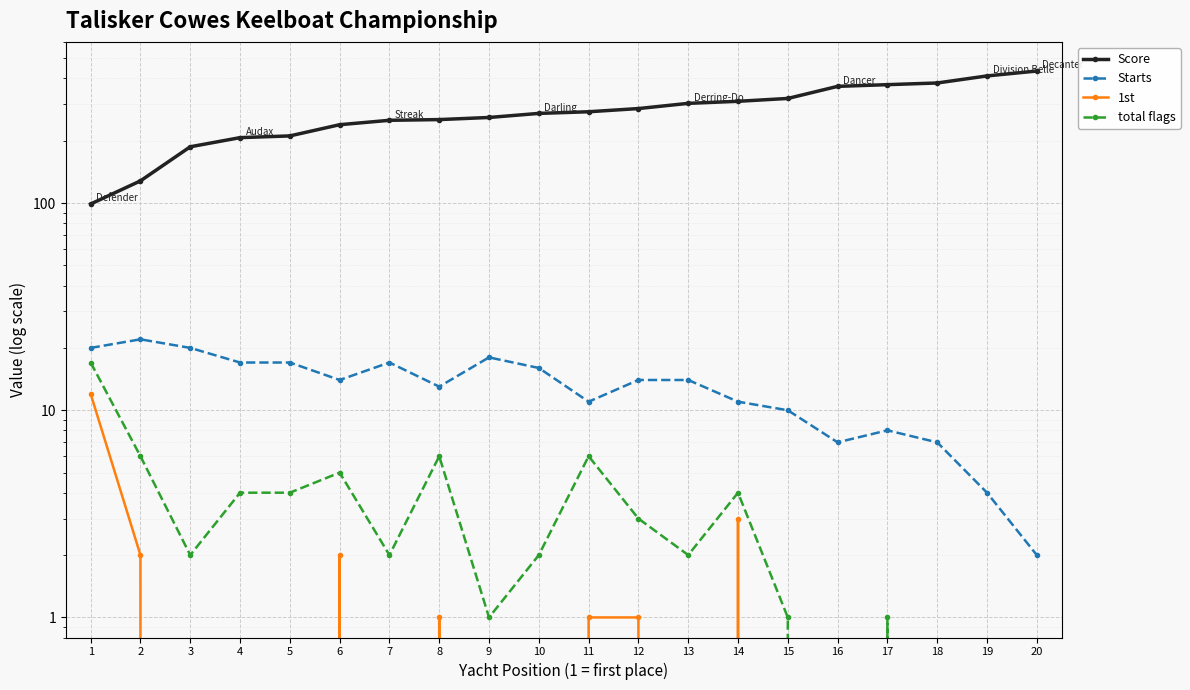

Reading left to right, what are all the values shown in this chart?

Score: 1=99	2=128	3=187	4=207	5=211	6=239	7=251	8=253	9=259	10=271	11=276	12=286	13=303	14=310	15=320	16=366	17=373	18=380	19=411	20=434
Starts: 1=20	2=22	3=20	4=17	5=17	6=14	7=17	8=13	9=18	10=16	11=11	12=14	13=14	14=11	15=10	16=7	17=8	18=7	19=4	20=2
1st: 1=12	2=2	3=0	4=0	5=0	6=2	7=0	8=1	9=0	10=0	11=1	12=1	13=0	14=3	15=0	16=0	17=0	18=0	19=0	20=0
total flags: 1=17	2=6	3=2	4=4	5=4	6=5	7=2	8=6	9=1	10=2	11=6	12=3	13=2	14=4	15=1	16=0	17=1	18=0	19=0	20=0